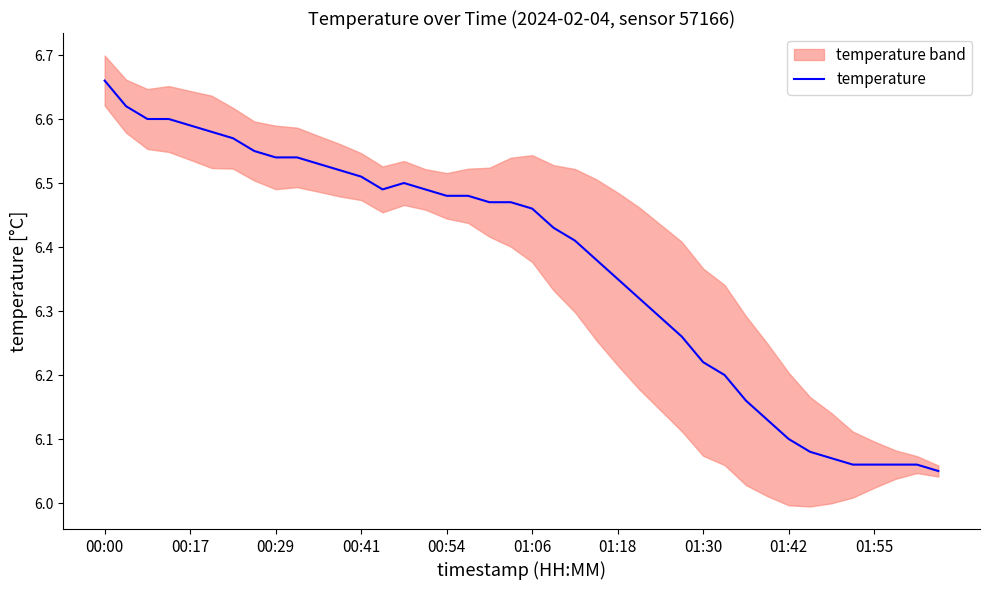

At which label does temperature reach its peak?

00:00